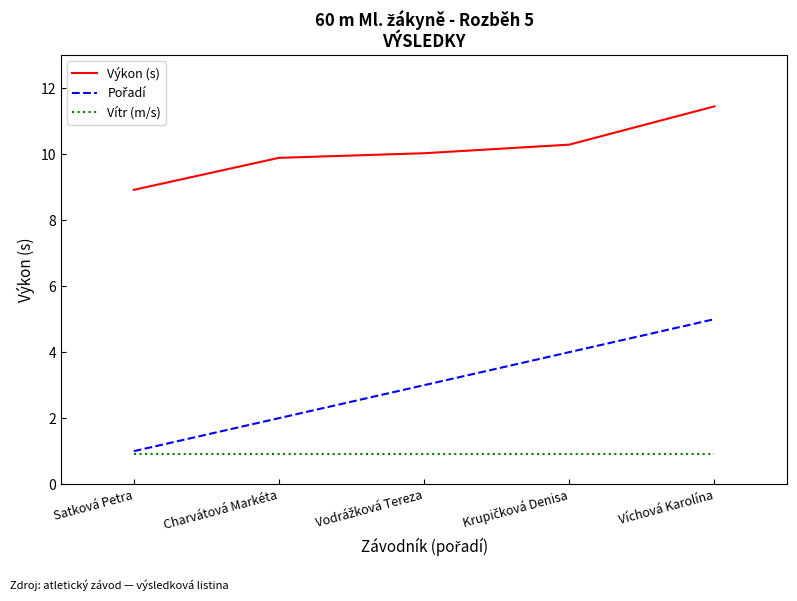

Is the value of Výkon (s) at Satková Petra greater than the value of Vítr (m/s) at Víchová Karolína?

Yes